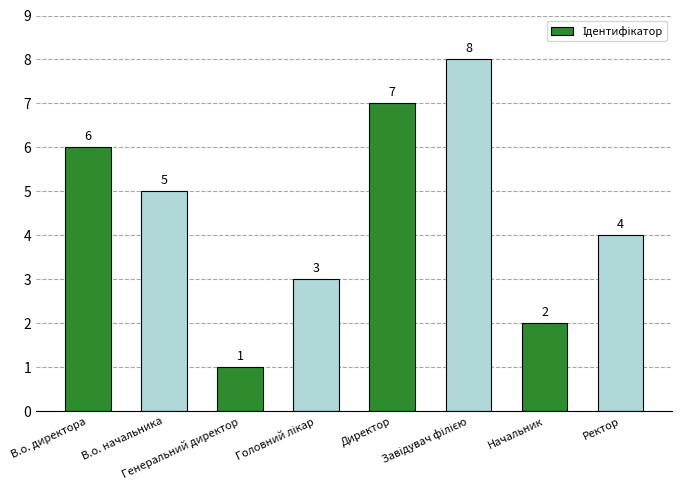

Where does the data first go above 5?

В.о. директора